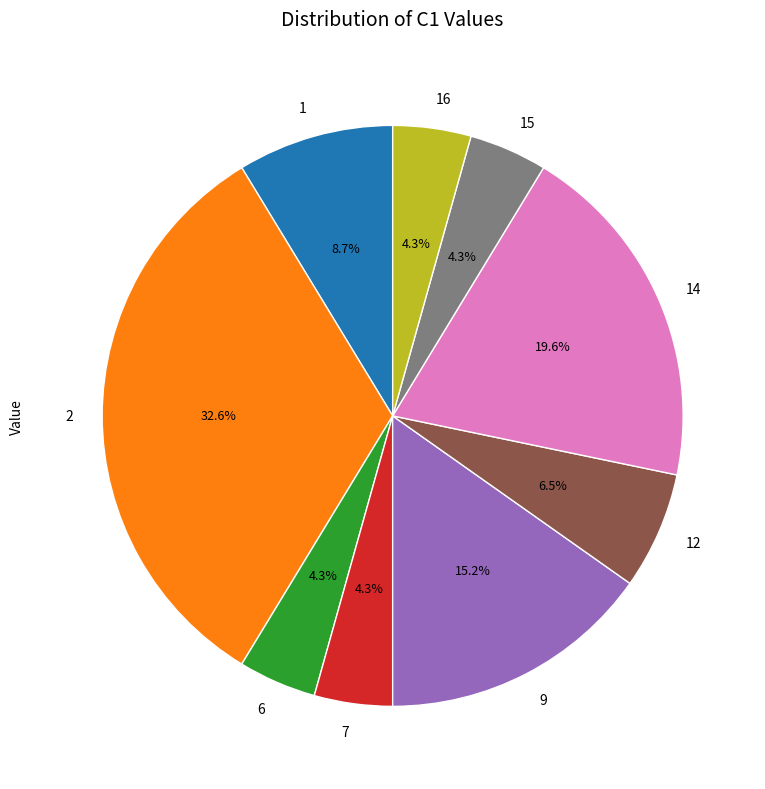

To the nearest percent, what percentage of the pie is 6?

4%